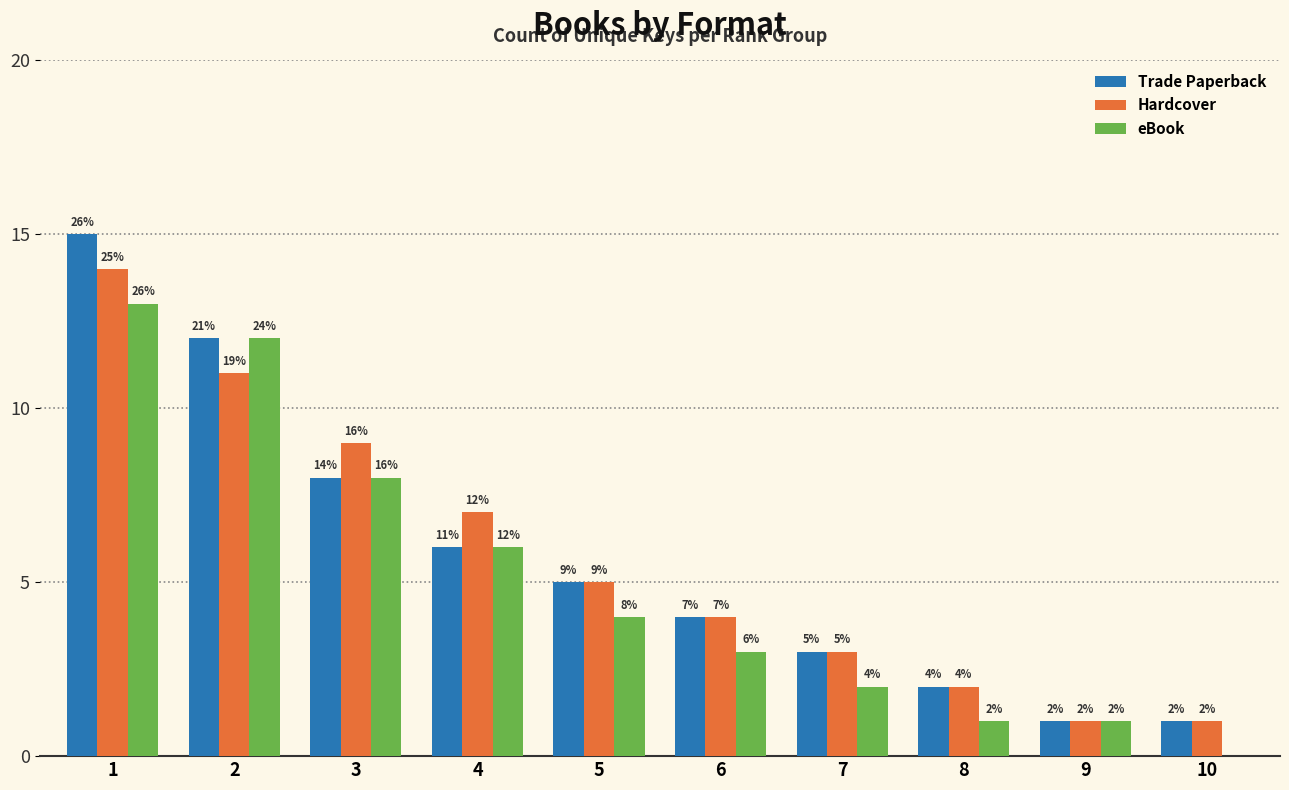

Reading left to right, what are all the values shown in this chart?

Trade Paperback: 1=15	2=12	3=8	4=6	5=5	6=4	7=3	8=2	9=1	10=1
Hardcover: 1=14	2=11	3=9	4=7	5=5	6=4	7=3	8=2	9=1	10=1
eBook: 1=13	2=12	3=8	4=6	5=4	6=3	7=2	8=1	9=1	10=0